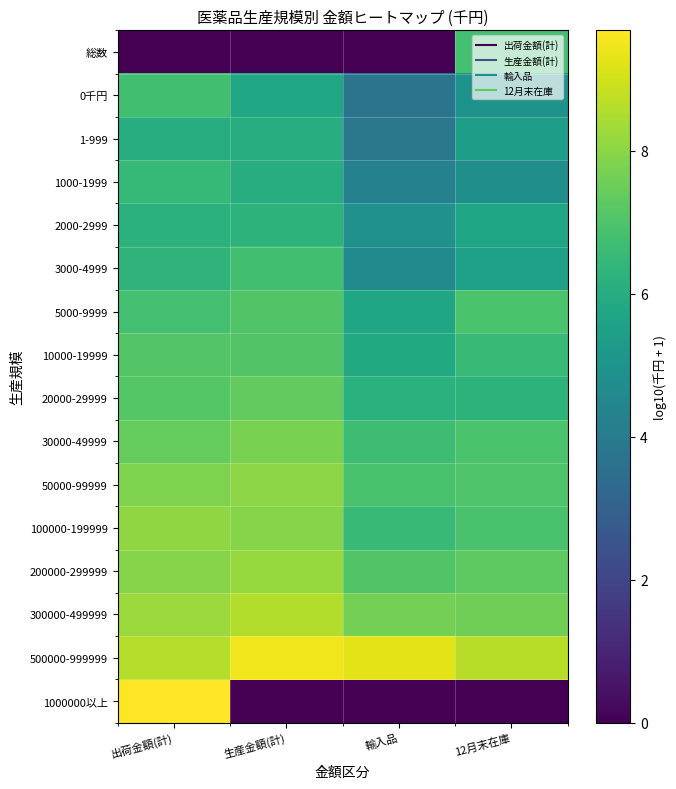

Which category has the lowest value across all series?

出荷金額(計)